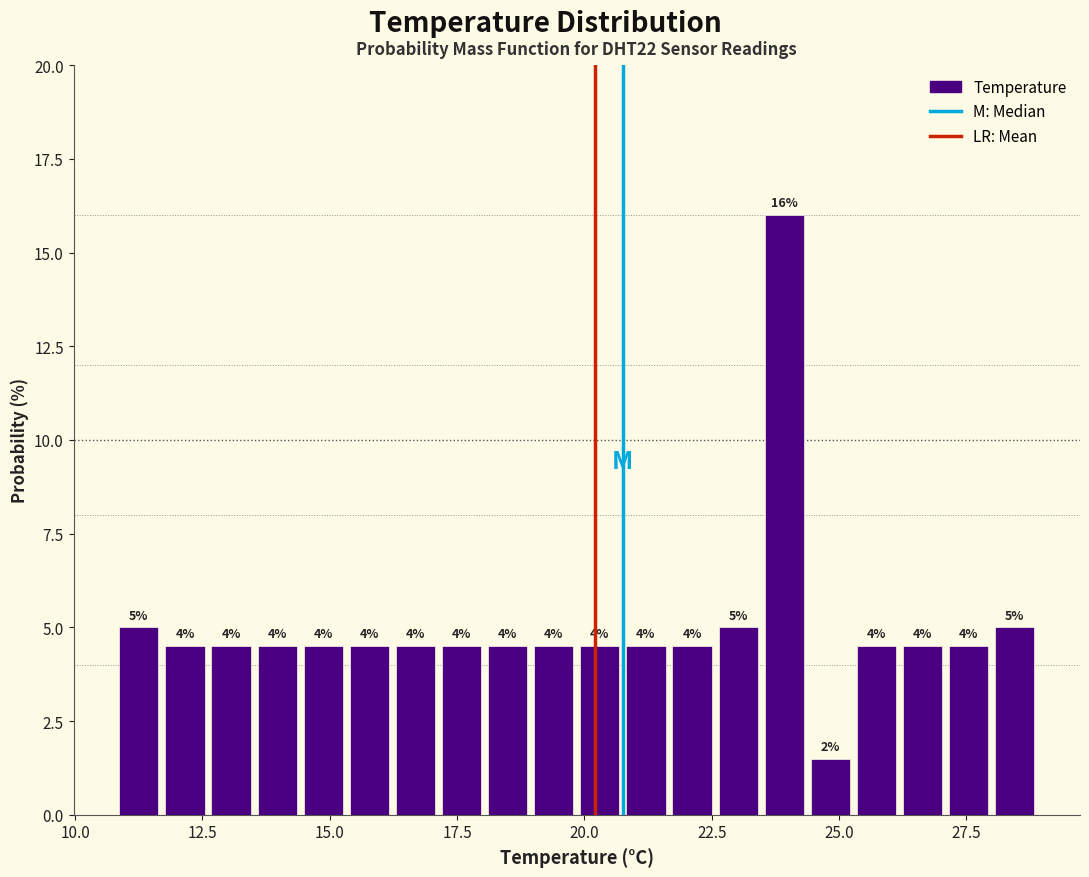

Read against the x-axis, roughly where is the centre of the tallest bar?

24.0